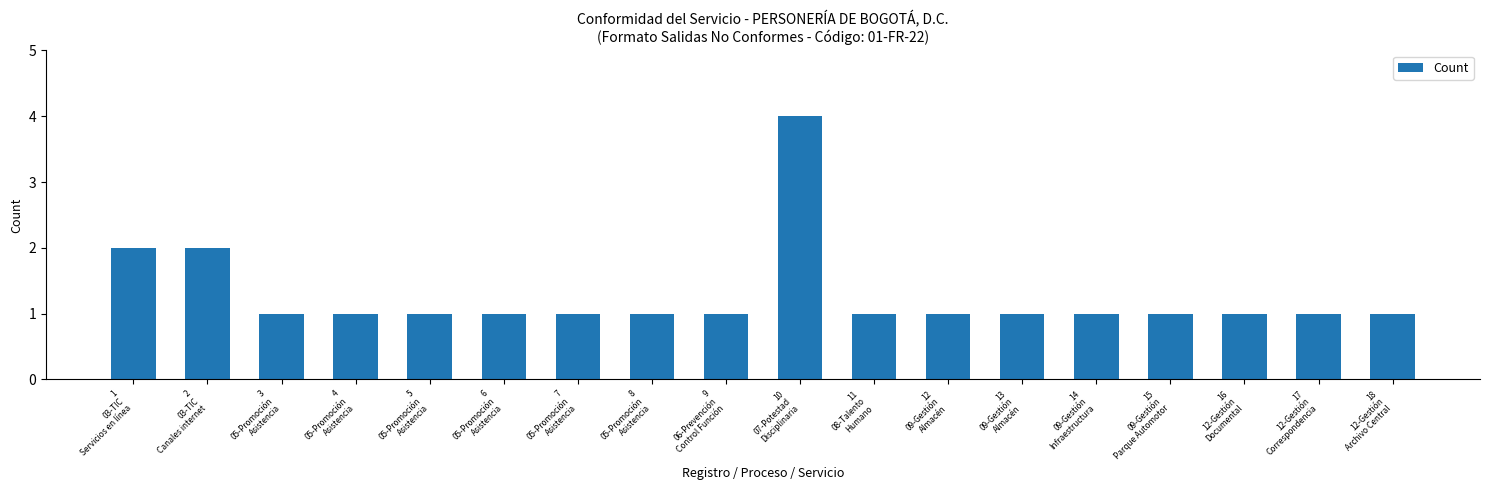

What is the minimum value shown in the chart?

1